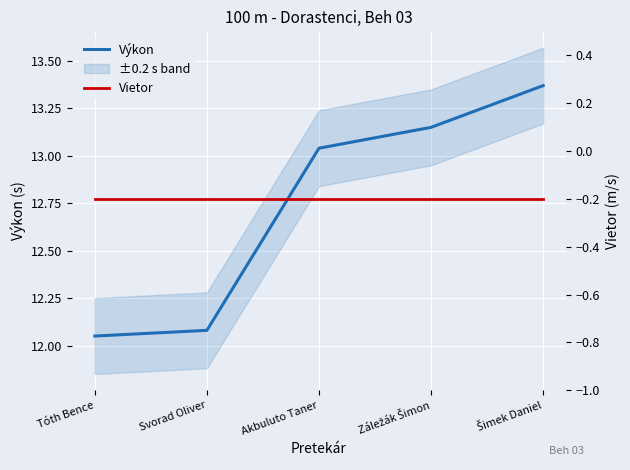

True or false: Výkon and Vietor cross at least once.

False